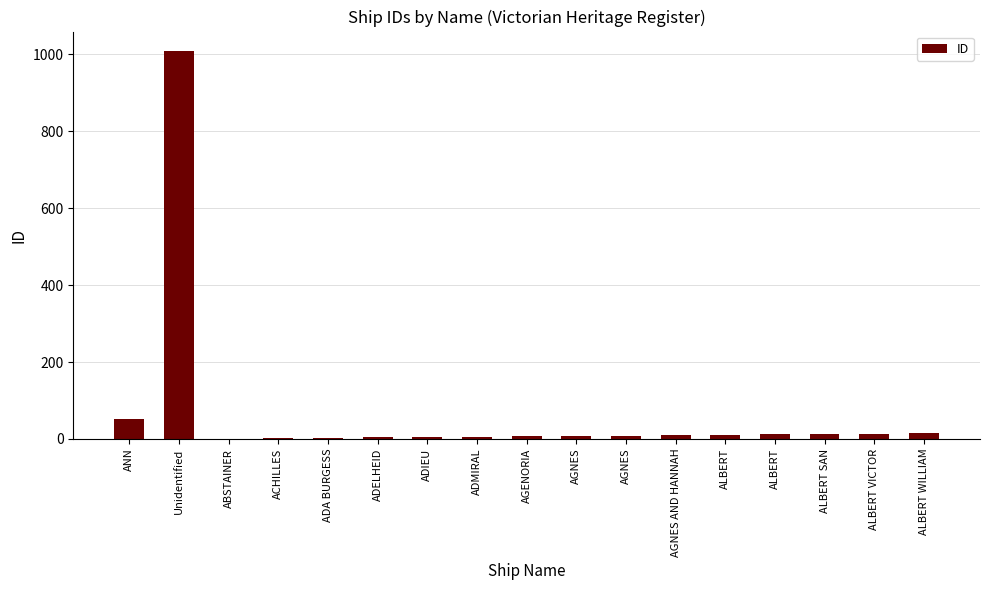

What is the minimum value shown in the chart?

1